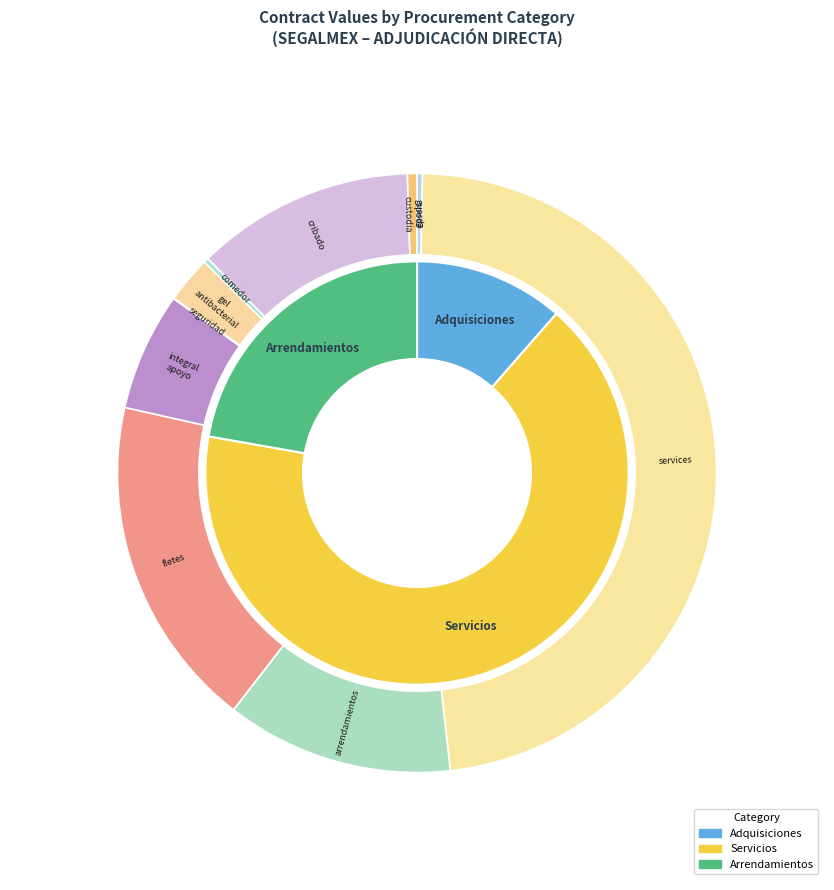

Count the number of slices in the pie.

10